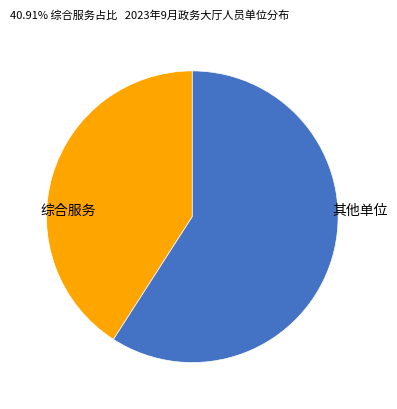

Is there any slice that represents more than half of the pie?

Yes